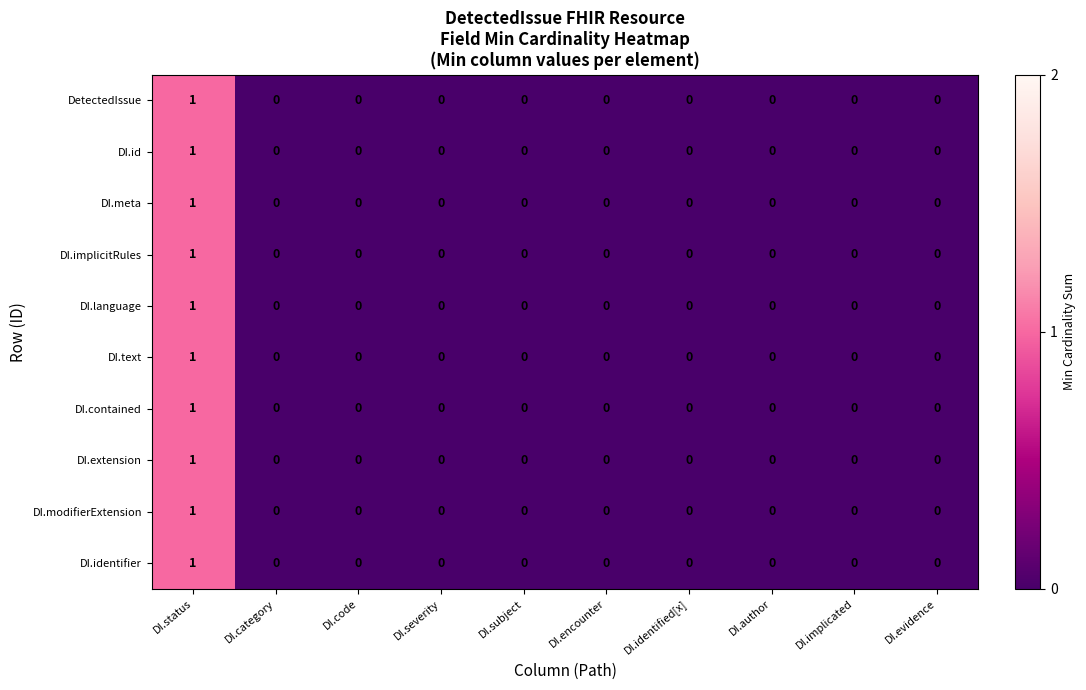

How many DI.id values are between 0 and 1?

10